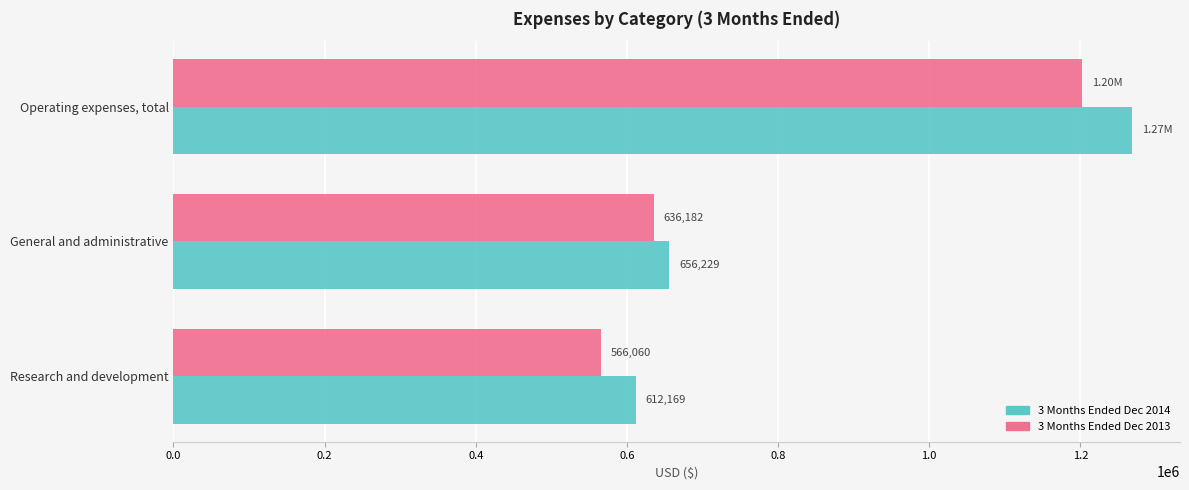

At which label is 3 Months Ended Dec 2014 closest to 940283?

General and administrative